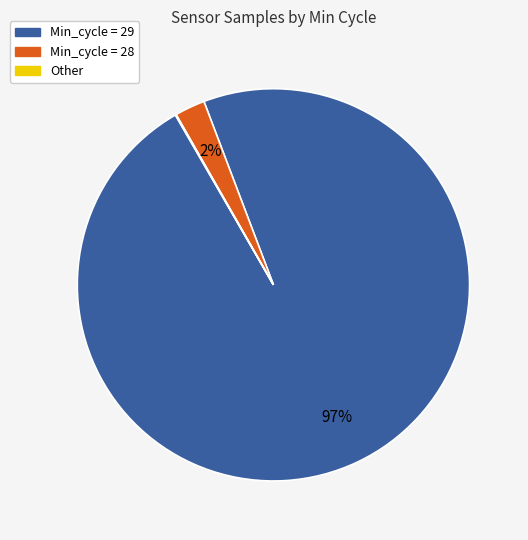

To the nearest percent, what portion does Min_cycle = 28 represent?

2%